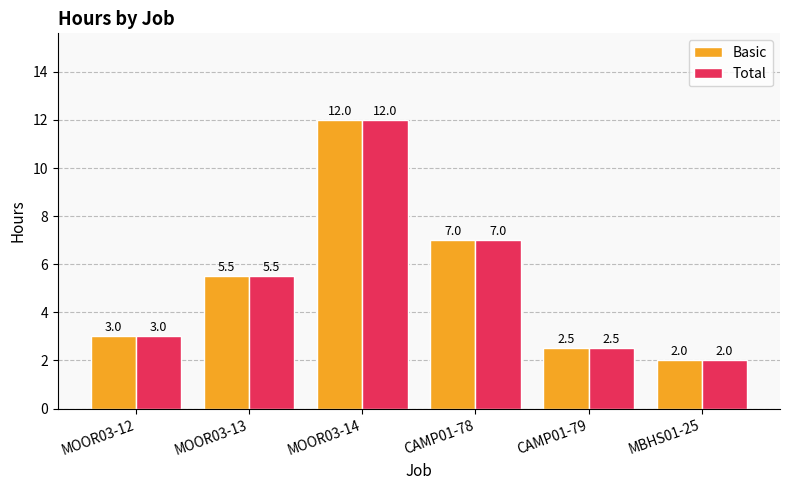

The value of Basic at MBHS01-25 is 2.0. True or false?

True